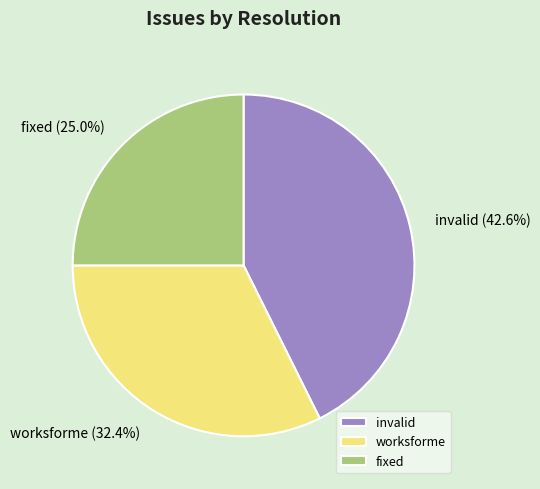

How many slices are in this pie chart?

3